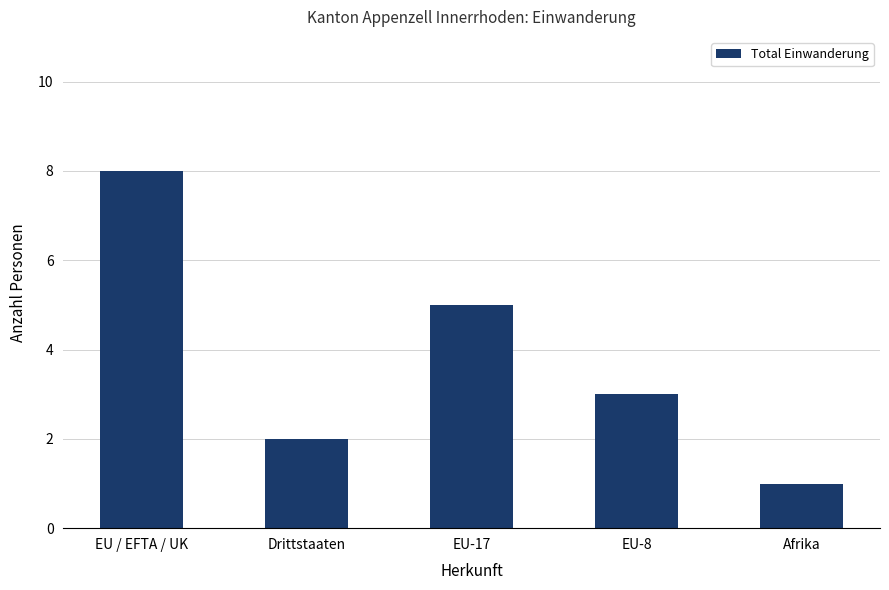

What is the ratio of the value at EU-8 to the value at Drittstaaten?

1.5